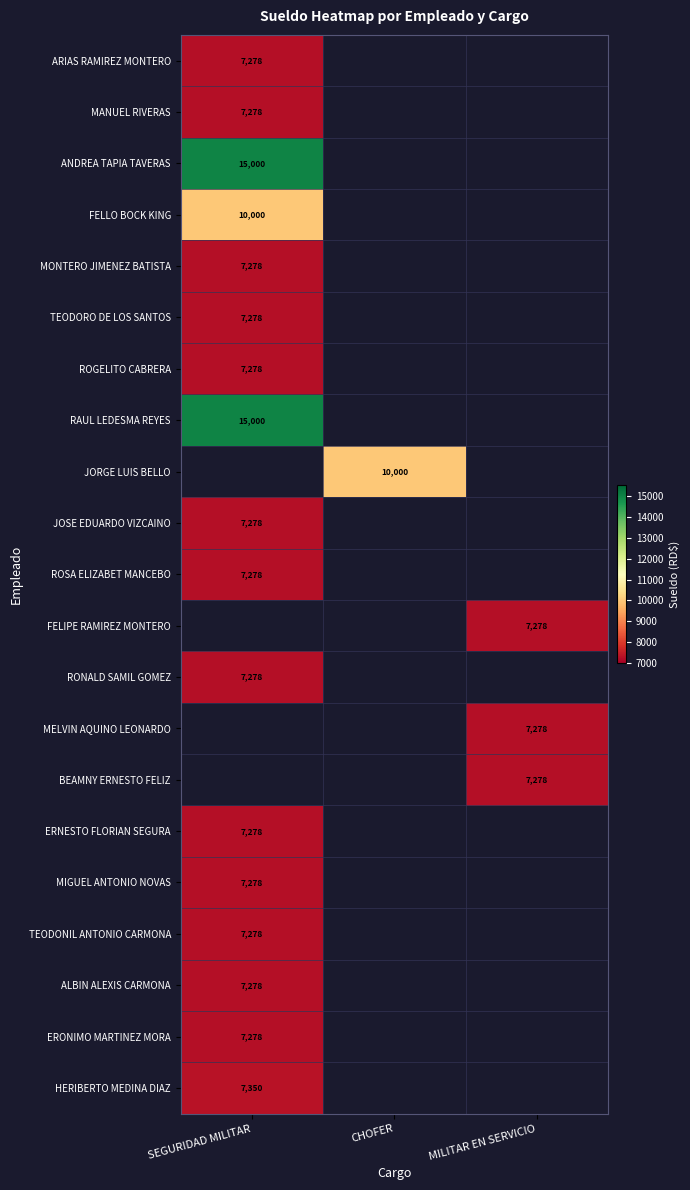

Which label corresponds to the largest value in the chart?

SEGURIDAD MILITAR